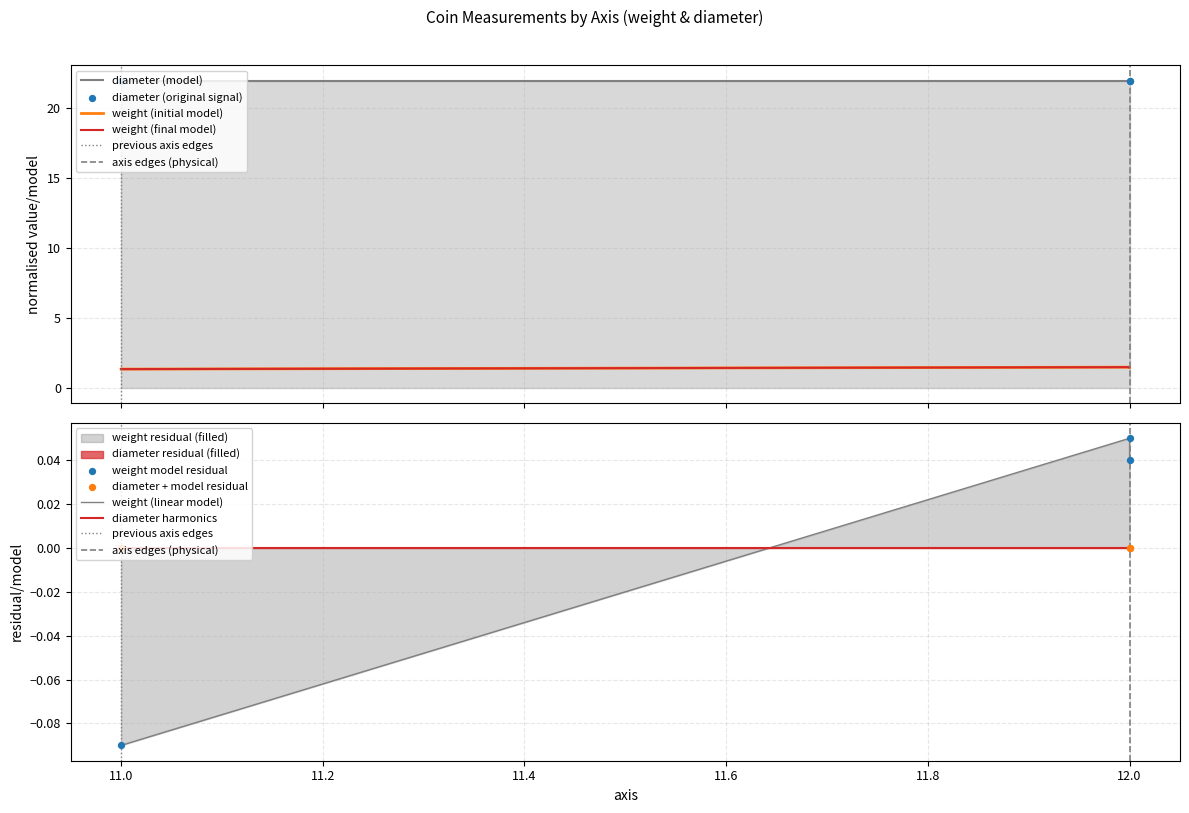

Between 11 and 12, which is larger?

12